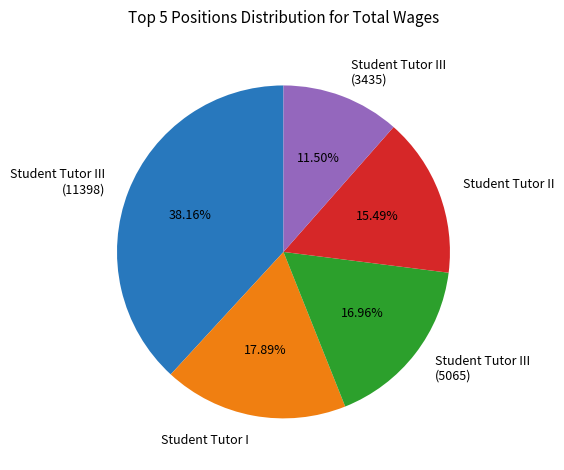

Is there any slice that represents more than half of the pie?

No